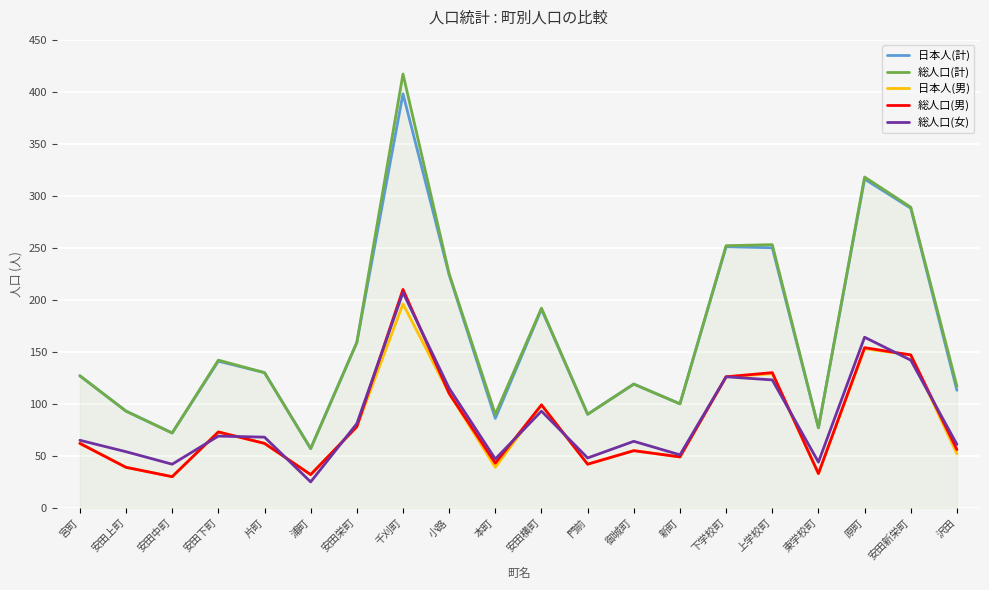

The value of 総人口(男) at 御城町 is 55. True or false?

True